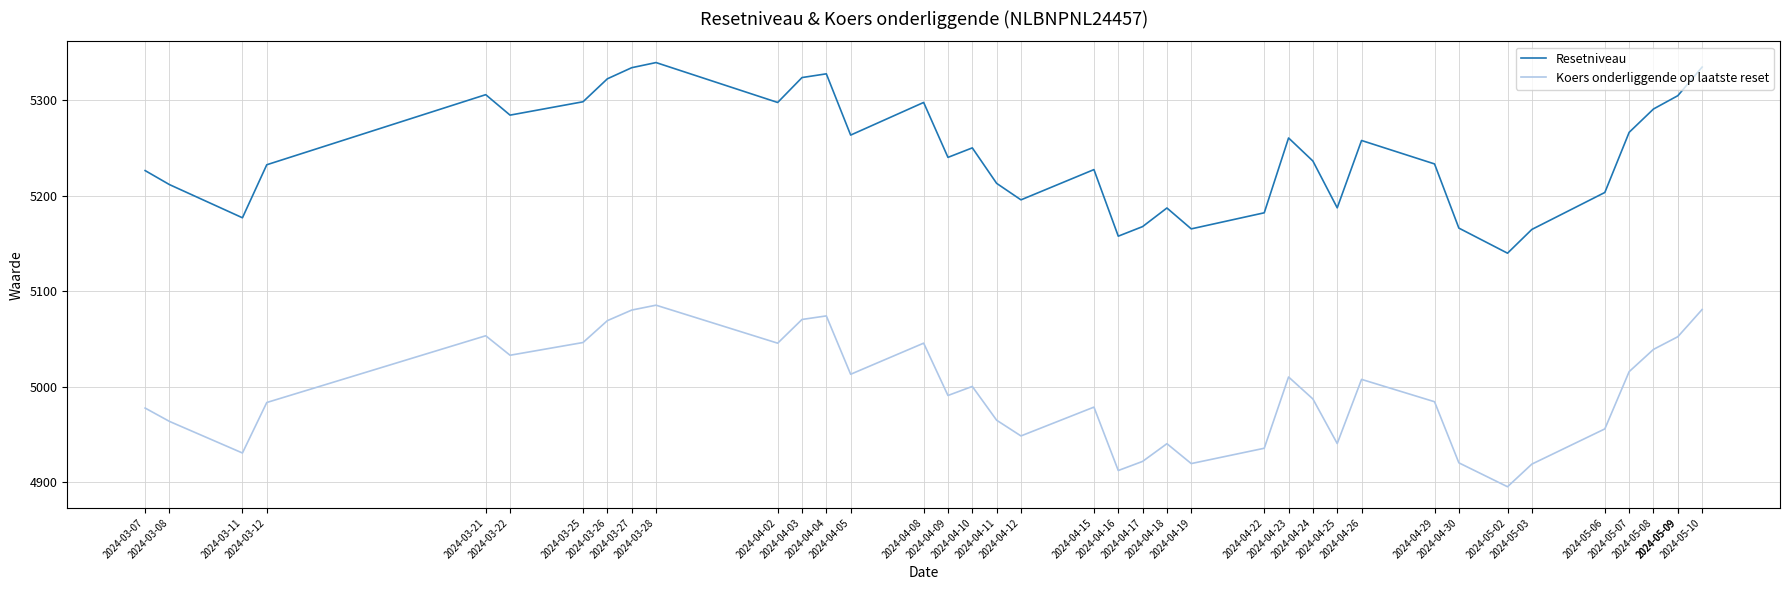

Reading left to right, transcribe all the data shown in this chart.

Resetniveau: 2024-03-07=5226.5	2024-03-08=5211.8	2024-03-11=5177.0	2024-03-12=5232.6	2024-03-21=5306.0	2024-03-22=5284.6	2024-03-25=5298.6	2024-03-26=5322.7	2024-03-27=5334.3	2024-03-28=5339.7	2024-04-02=5297.9	2024-04-03=5324.0	2024-04-04=5327.9	2024-04-05=5263.7	2024-04-08=5297.9	2024-04-09=5240.3	2024-04-10=5250.3	2024-04-11=5213.1	2024-04-12=5195.8	2024-04-15=5227.5	2024-04-16=5157.7	2024-04-17=5167.8	2024-04-18=5187.3	2024-04-19=5165.4	2024-04-22=5182.2	2024-04-23=5260.7	2024-04-24=5236.5	2024-04-25=5187.4	2024-04-26=5258.0	2024-04-29=5233.4	2024-04-30=5166.2	2024-05-02=5139.9	2024-05-03=5164.8	2024-05-06=5203.5	2024-05-07=5266.6	2024-05-08=5291.0	2024-05-09=5305.0	2024-05-09=5305.0	2024-05-10=5335.0
Koers onderliggende op laatste reset: 2024-03-07=4977.6	2024-03-08=4963.6	2024-03-11=4930.5	2024-03-12=4983.4	2024-03-21=5053.4	2024-03-22=5032.9	2024-03-25=5046.3	2024-03-26=5069.2	2024-03-27=5080.3	2024-03-28=5085.4	2024-04-02=5045.6	2024-04-03=5070.4	2024-04-04=5074.2	2024-04-05=5013.0	2024-04-08=5045.6	2024-04-09=4990.8	2024-04-10=5000.2	2024-04-11=4964.9	2024-04-12=4948.4	2024-04-15=4978.6	2024-04-16=4912.1	2024-04-17=4921.7	2024-04-18=4940.2	2024-04-19=4919.4	2024-04-22=4935.5	2024-04-23=5010.2	2024-04-24=4987.1	2024-04-25=4940.4	2024-04-26=5007.6	2024-04-29=4984.2	2024-04-30=4920.2	2024-05-02=4895.1	2024-05-03=4918.9	2024-05-06=4955.8	2024-05-07=5015.8	2024-05-08=5039.1	2024-05-09=5052.4	2024-05-09=5052.4	2024-05-10=5080.9